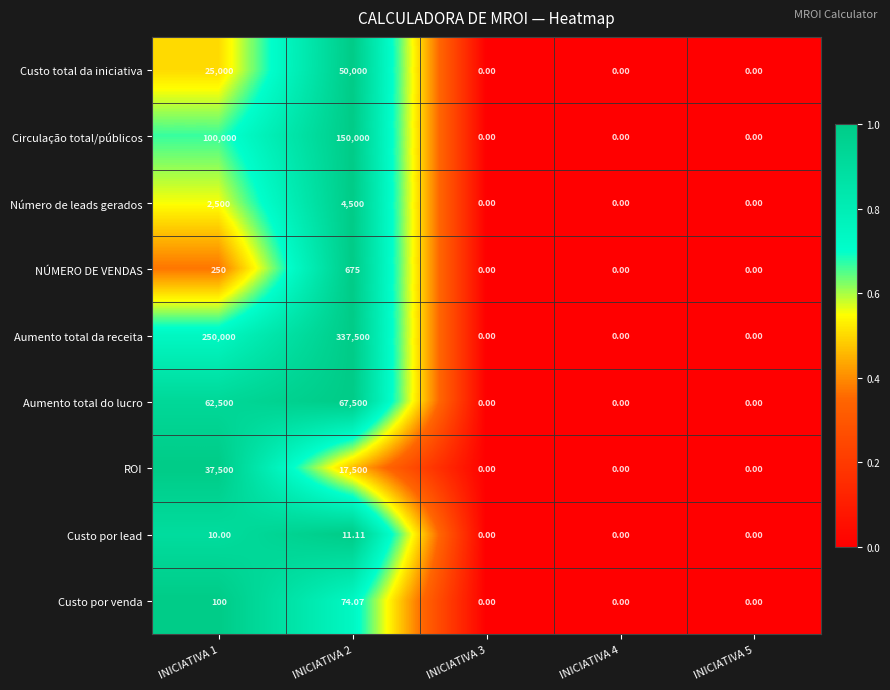

Rank the series at INICIATIVA 1 from highest to lowest value.

Aumento total da receita, Circulação total/públicos, Aumento total do lucro, ROI, Custo total da iniciativa, Número de leads gerados, NÚMERO DE VENDAS, Custo por venda, Custo por lead